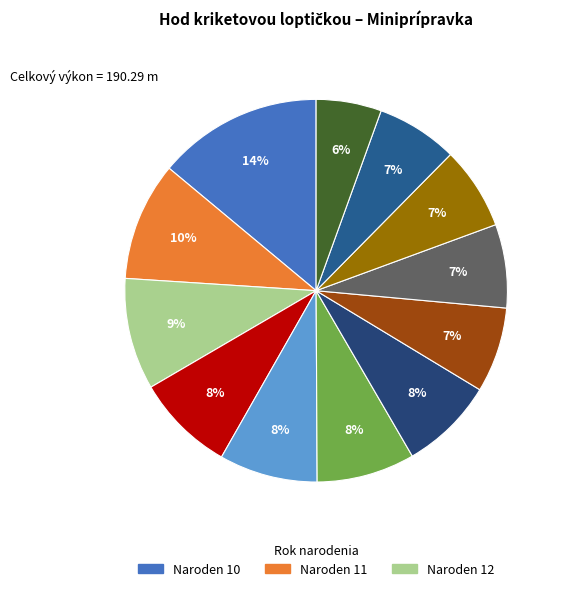

Does any single category account for the majority?

No